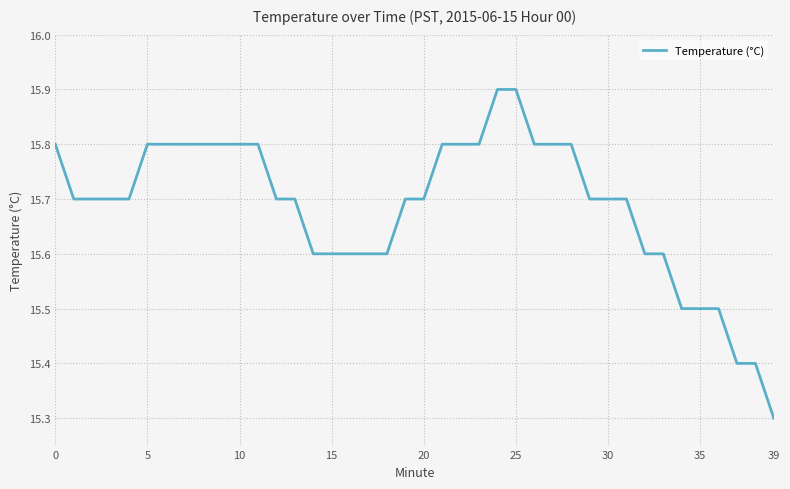

What is the maximum value shown in the chart?

15.9